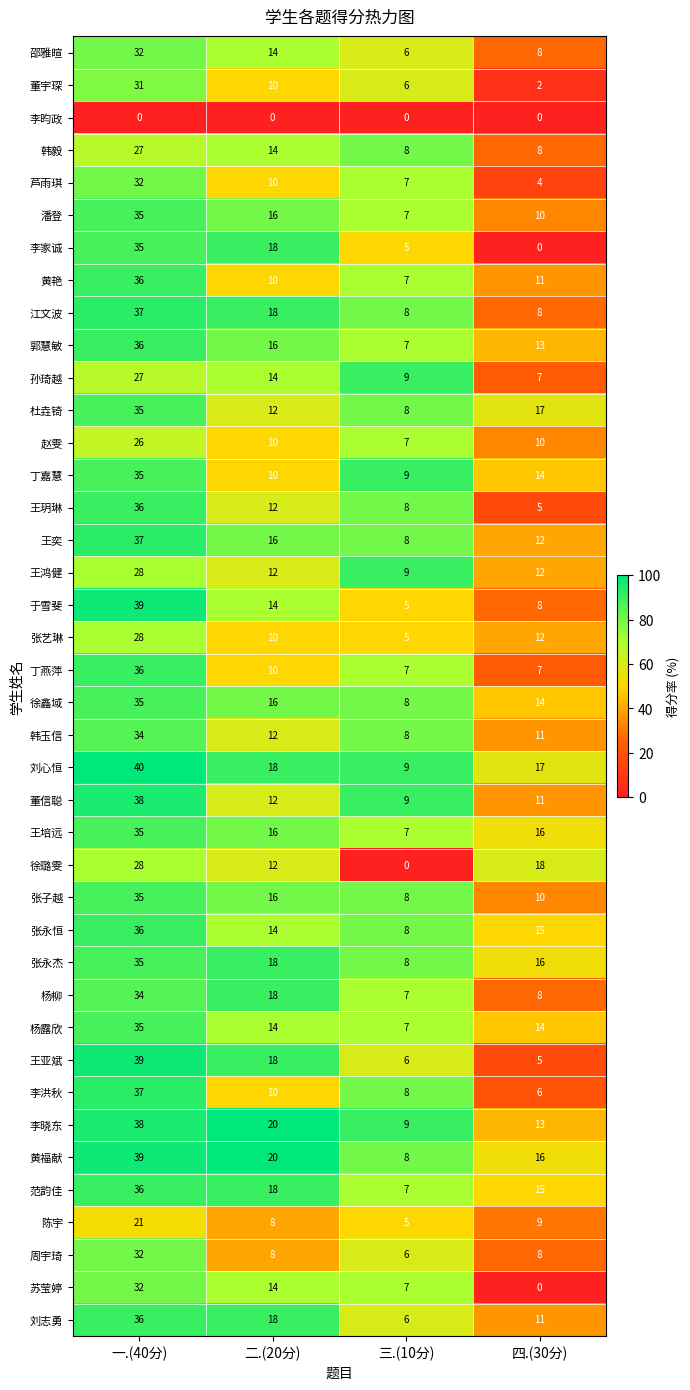

What is the maximum value shown in the chart?

40